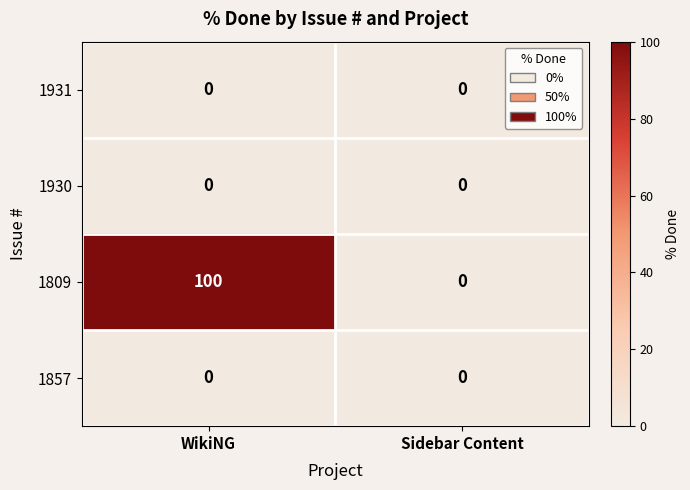

What is the spread (max minus min) of values at WikiNG?

100